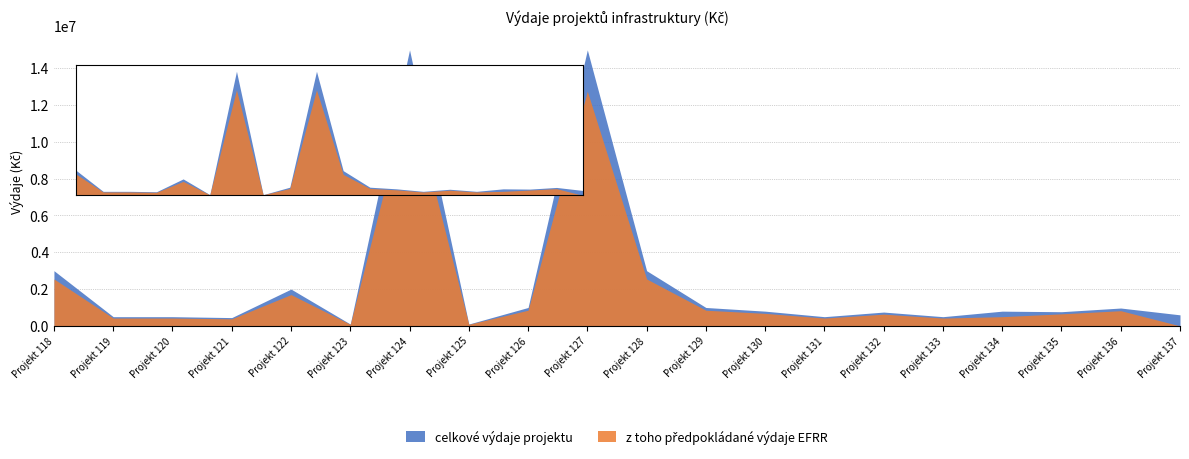

Rank the series by their average value, from lowest to highest.

vydaje_EFRR, celkove_vydaje